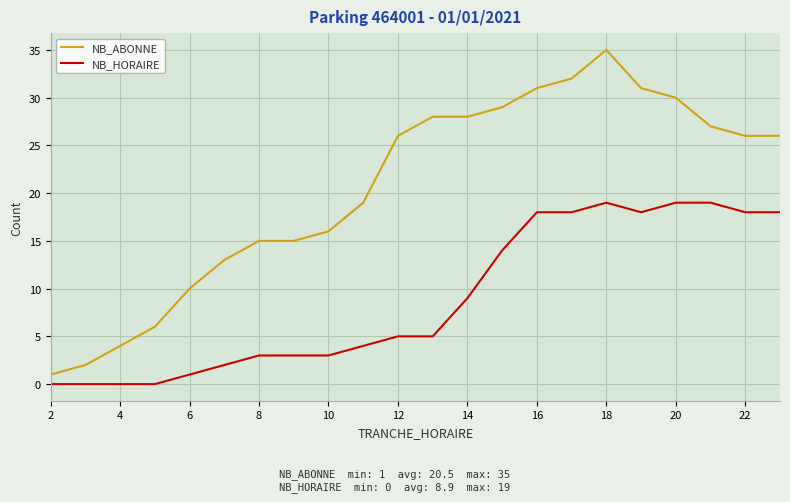

Which series has the largest range (max minus min)?

NB_ABONNE